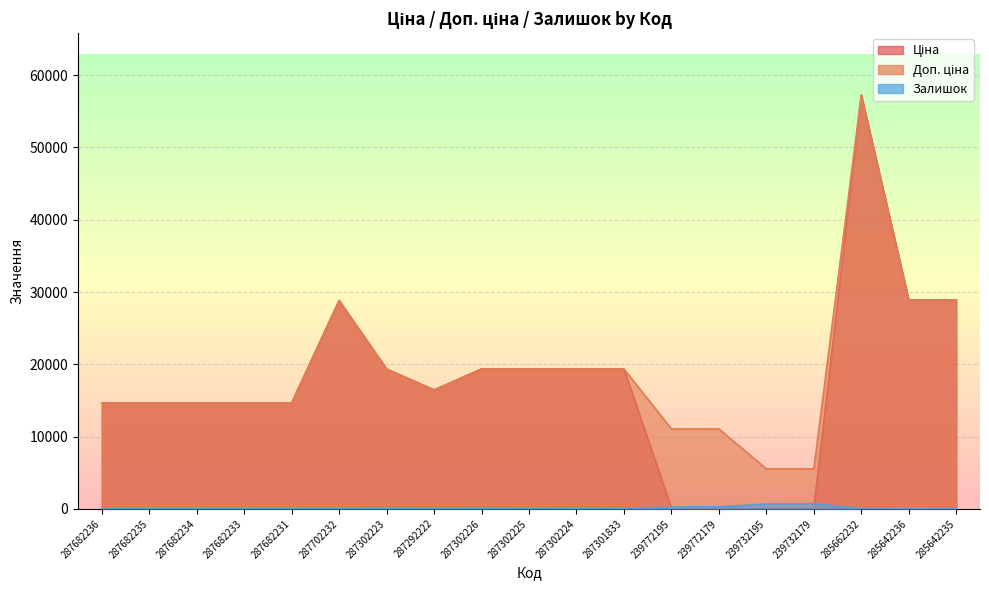

At how many categories does at least one series exceed 41760?

1